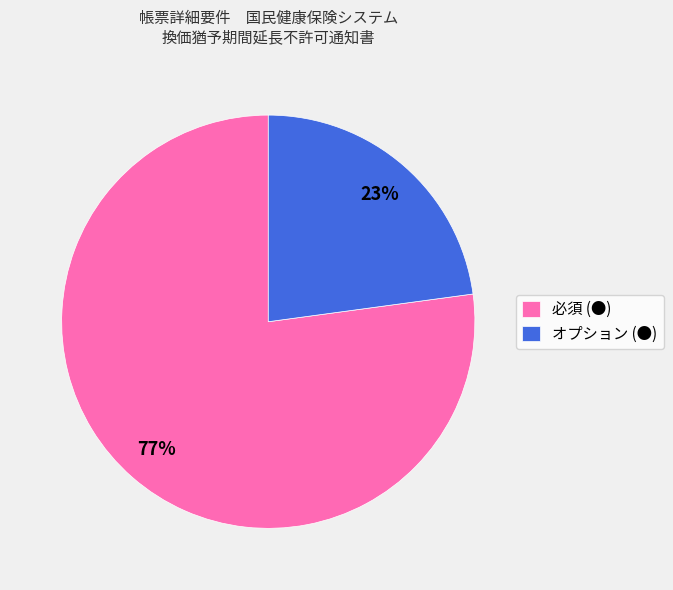

Is there a majority slice in this chart?

Yes